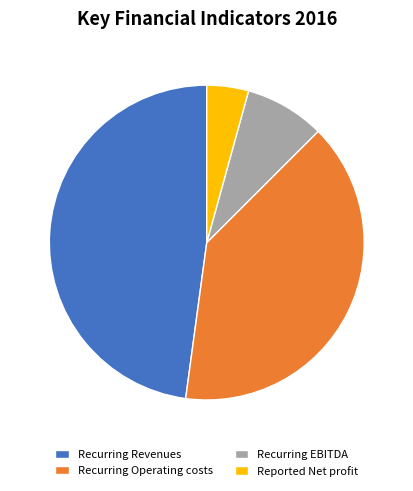

What is the ratio of the value at Recurring Revenues to the value at Recurring Operating costs?

1.2